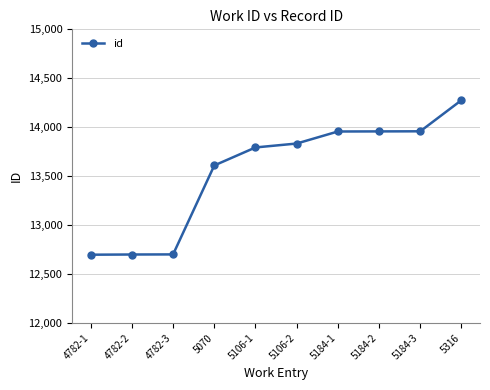

True or false: there are more than 2 points higher than both neighbors.

False